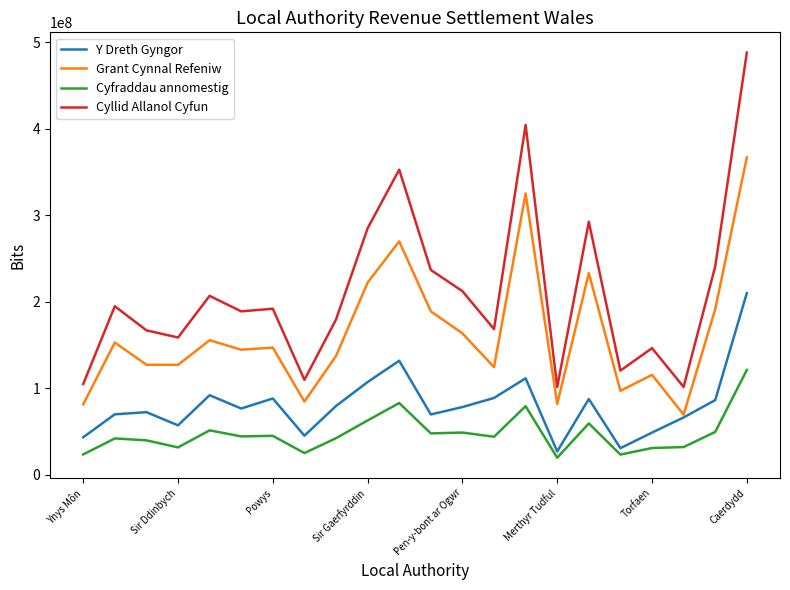

What is the smallest value displayed?

19679501.0